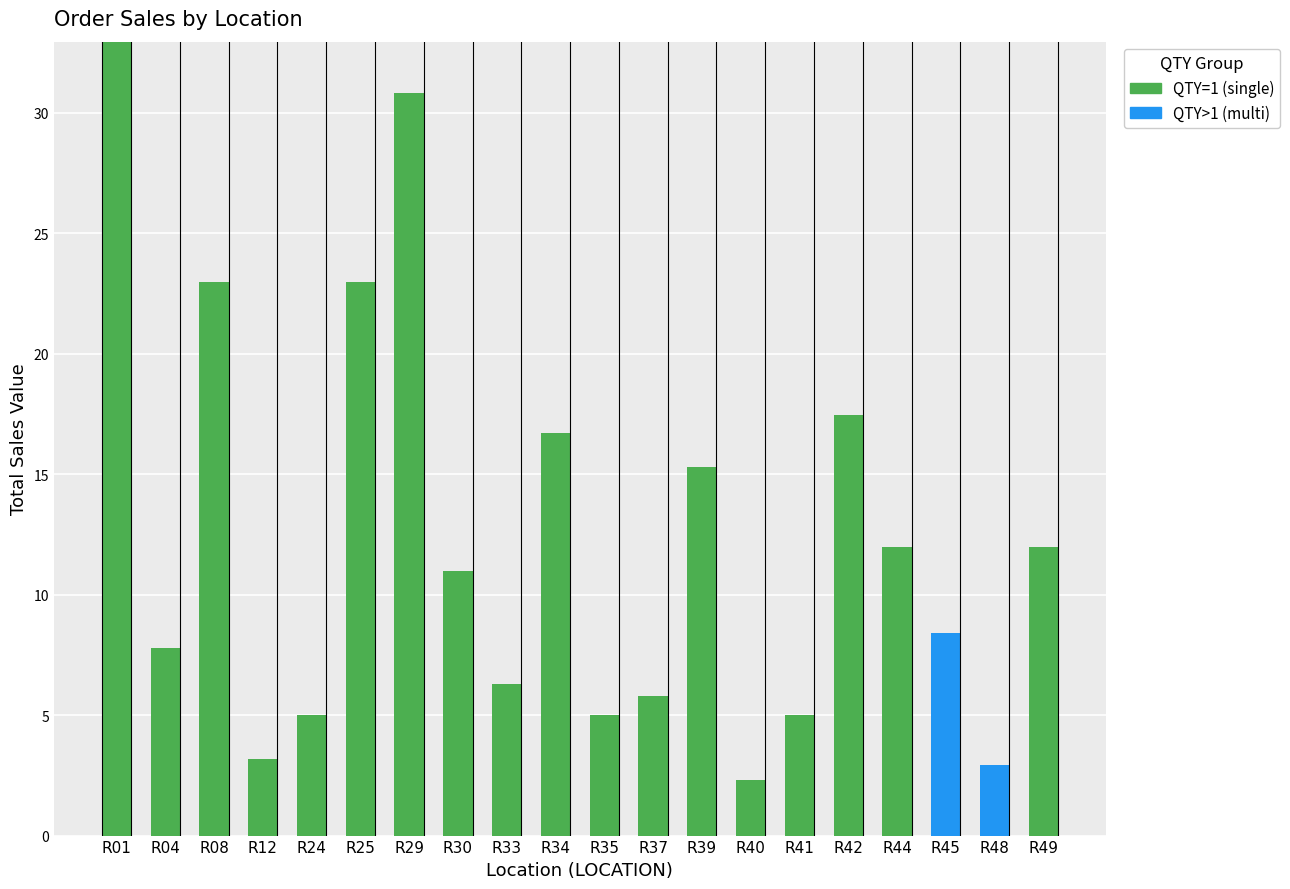

At which label does QTY=1 (single) first exceed 10?

R01